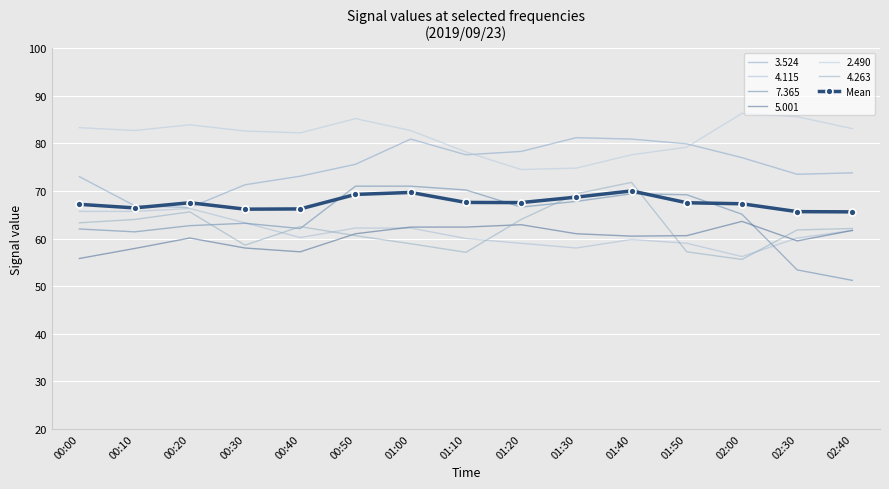

What is the greatest value displayed?

86.3